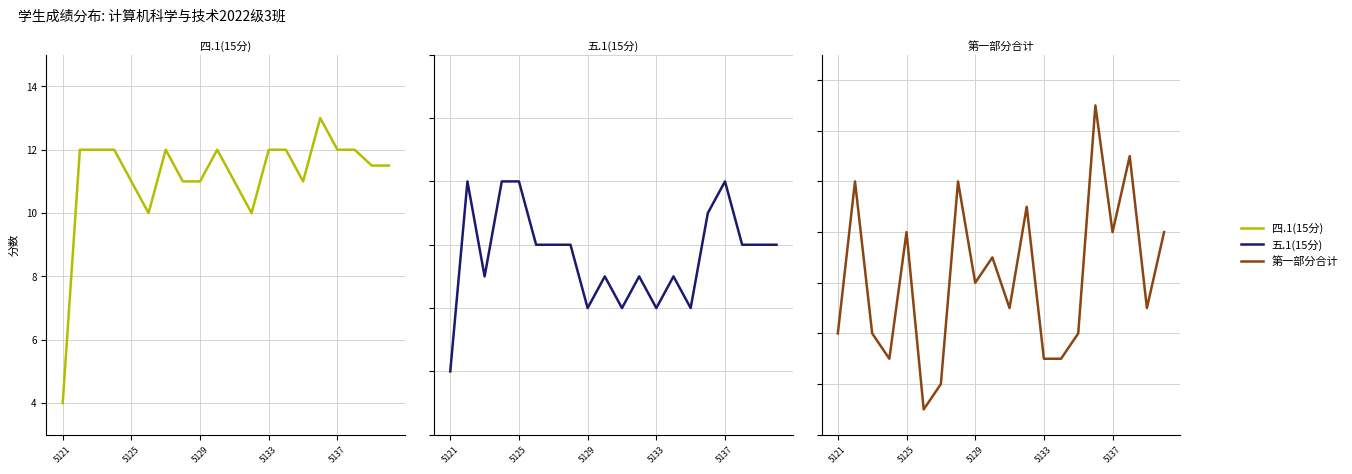

At which label does 第一部分合计 first exceed 12?

5125